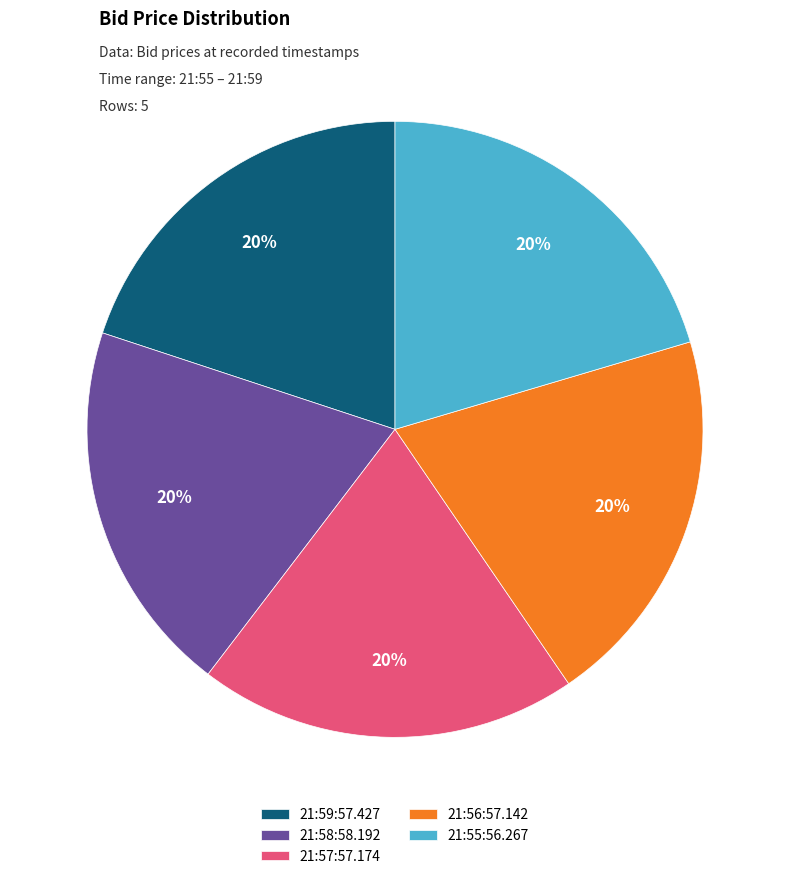

Count the number of slices in the pie.

5